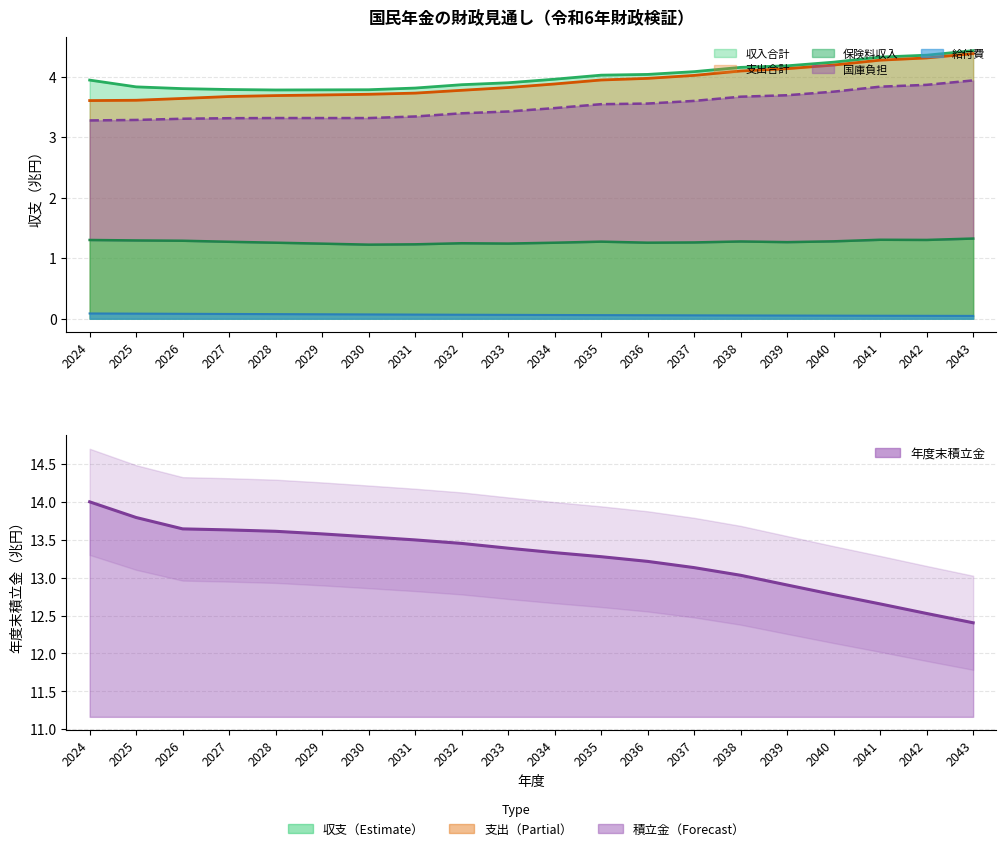

Reading left to right, extract all data points from this chart.

収入合計: 3.9	3.8	3.8	3.8	3.8	3.8	3.8	3.8	3.9	3.9	4.0	4.0	4.0	4.1	4.2	4.2	4.2	4.3	4.4	4.4
支出合計: 3.6	3.6	3.6	3.7	3.7	3.7	3.7	3.7	3.8	3.8	3.9	3.9	4.0	4.0	4.1	4.1	4.2	4.3	4.3	4.4
保険料収入: 1.3	1.3	1.3	1.3	1.3	1.2	1.2	1.2	1.2	1.2	1.3	1.3	1.3	1.3	1.3	1.3	1.3	1.3	1.3	1.3
国庫負担: 3.3	3.3	3.3	3.3	3.3	3.3	3.3	3.3	3.4	3.4	3.5	3.5	3.6	3.6	3.7	3.7	3.8	3.8	3.9	3.9
給付費: 0.1	0.1	0.1	0.1	0.1	0.1	0.1	0.1	0.1	0.1	0.1	0.1	0.1	0.1	0.1	0.1	0.1	0.0	0.0	0.0
年度末積立金: 14.0	13.8	13.6	13.6	13.6	13.6	13.5	13.5	13.5	13.4	13.3	13.3	13.2	13.1	13.0	12.9	12.8	12.7	12.5	12.4